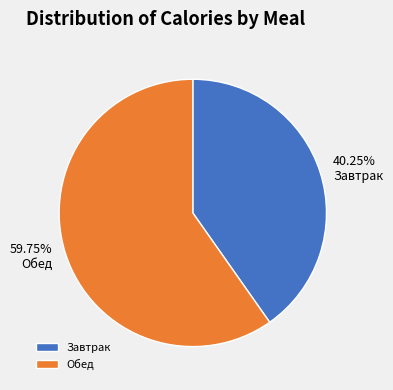

To the nearest percent, what is the difference between the largest and smallest slice percentages?

20%